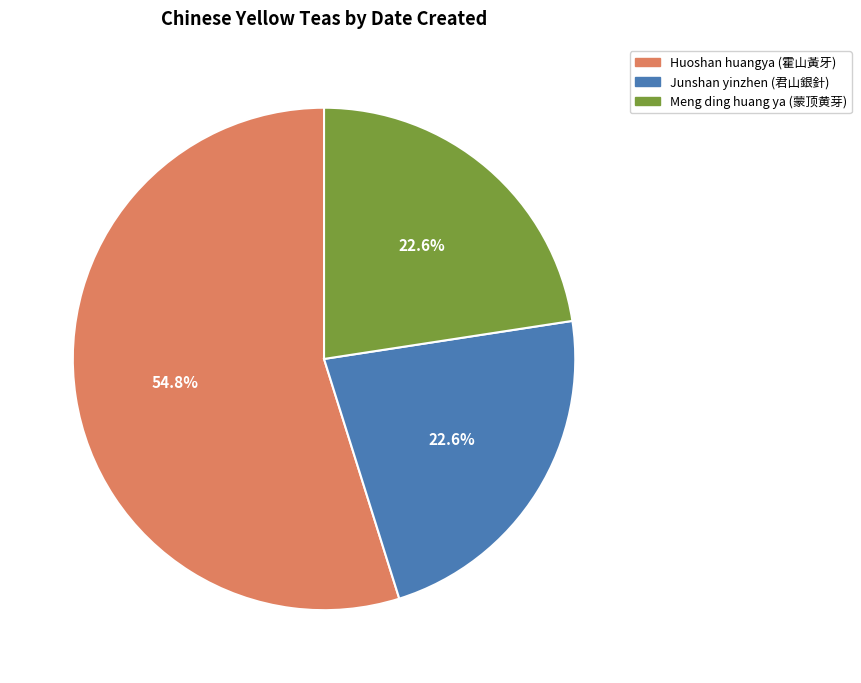

To the nearest percent, what is the difference between the Huoshan huangya (霍山黃牙) and Meng ding huang ya (蒙顶黄芽) slice percentages?

32%